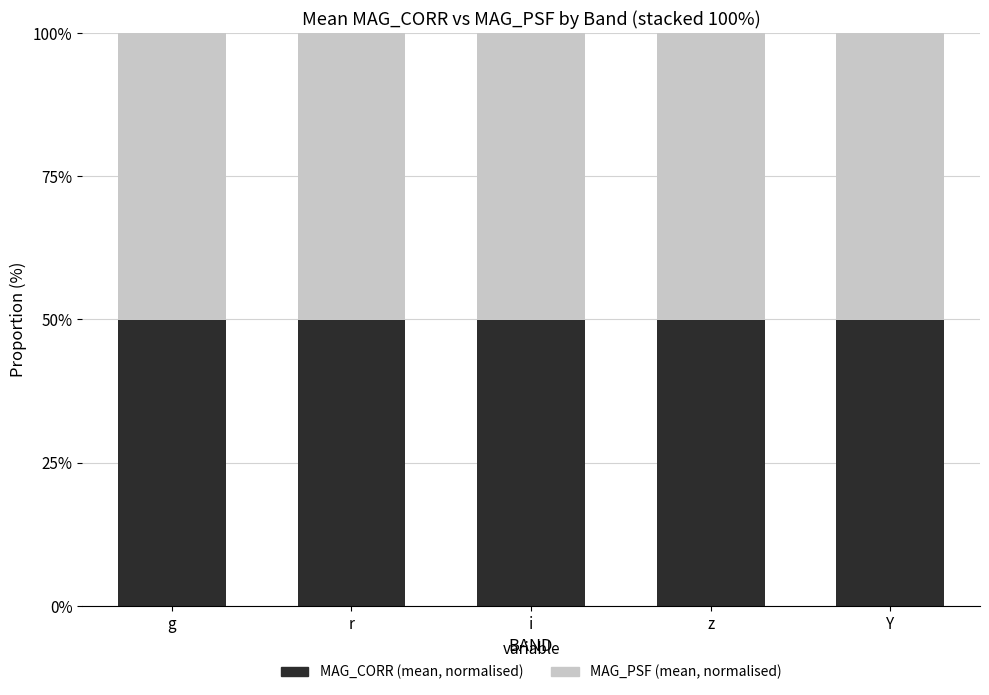

What is the maximum value for MAG_CORR (mean, normalised)?

50.0